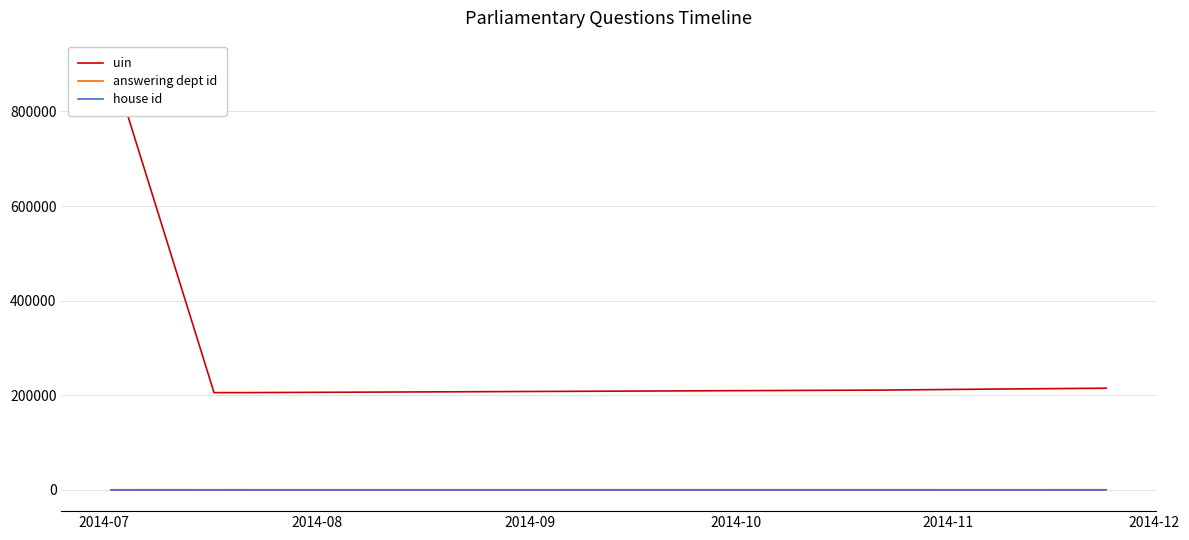

What is the sum of all answering dept id values?

133